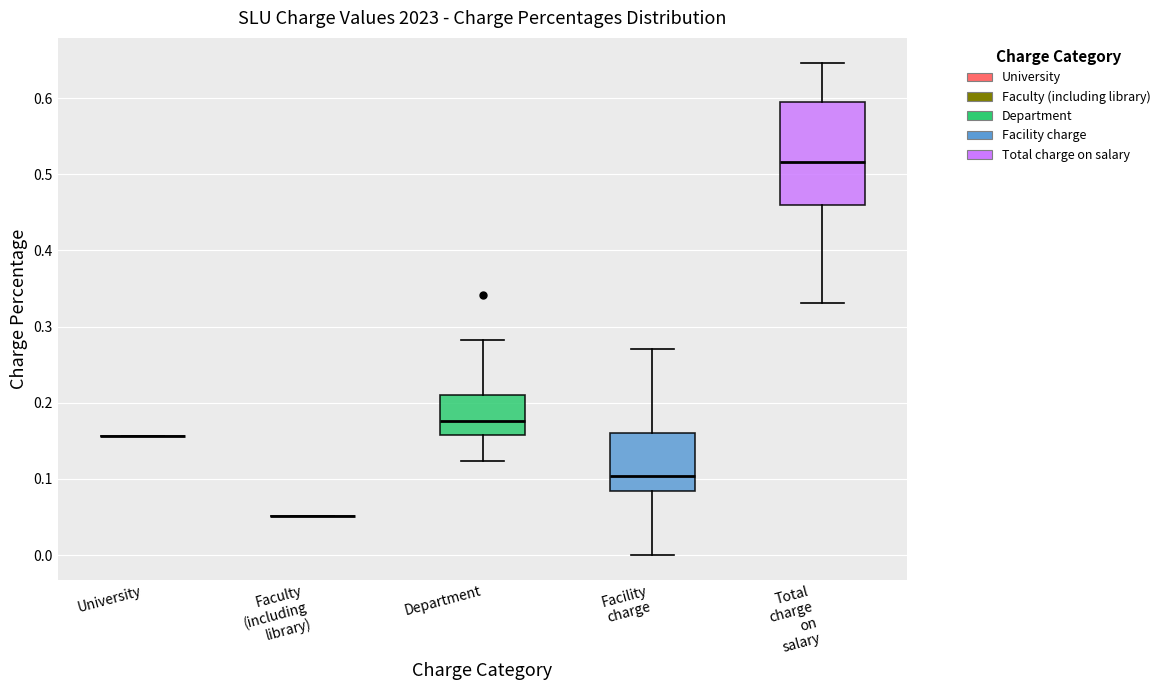

Reading left to right, read every box against the y-axis: the position of its median line, the range the box covers, and the ends of its whiskers. The values are not printed on the chart, so give them approximately, as read against the axis.

University: box collapsed to a line at 0.16, whiskers 0.16 to 0.16
Faculty (including library): box collapsed to a line at 0.05, whiskers 0.05 to 0.05
Department: median 0.18, box 0.16 to 0.21, whiskers 0.12 to 0.28
Facility charge: median 0.10, box 0.08 to 0.16, whiskers 0.00 to 0.27
Total charge on salary: median 0.52, box 0.46 to 0.60, whiskers 0.33 to 0.65